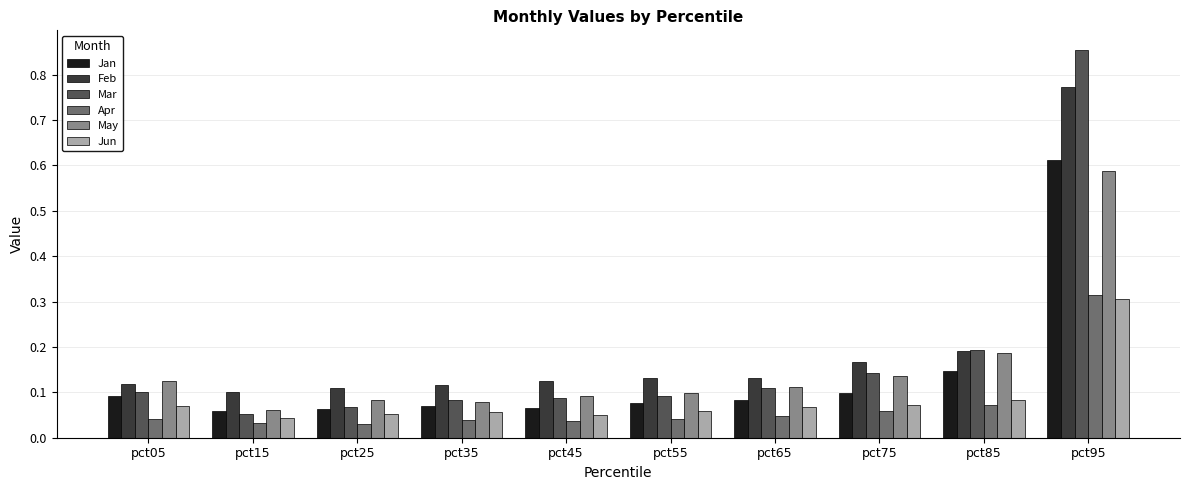

How many Jan values are between 0 and 1?

10